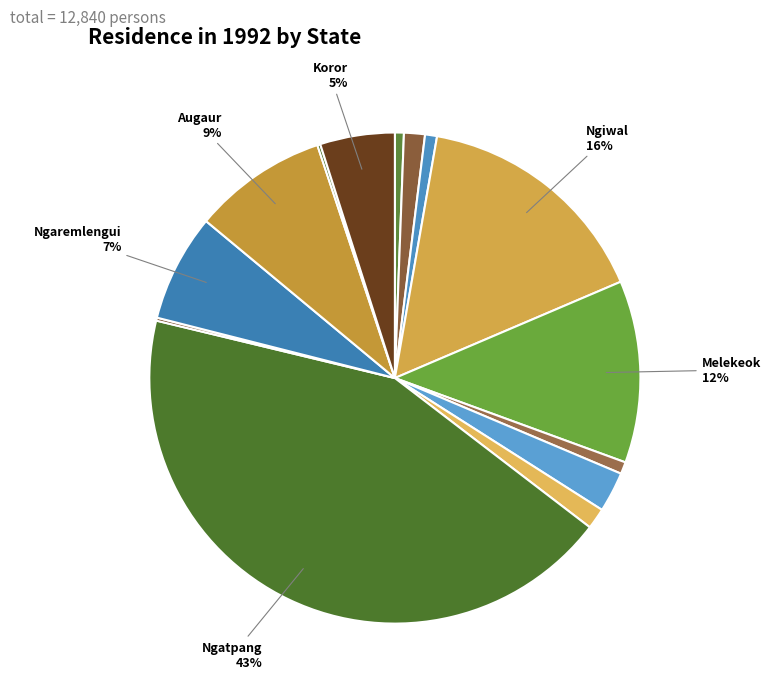

Which slice is the smallest?

Ngardmau